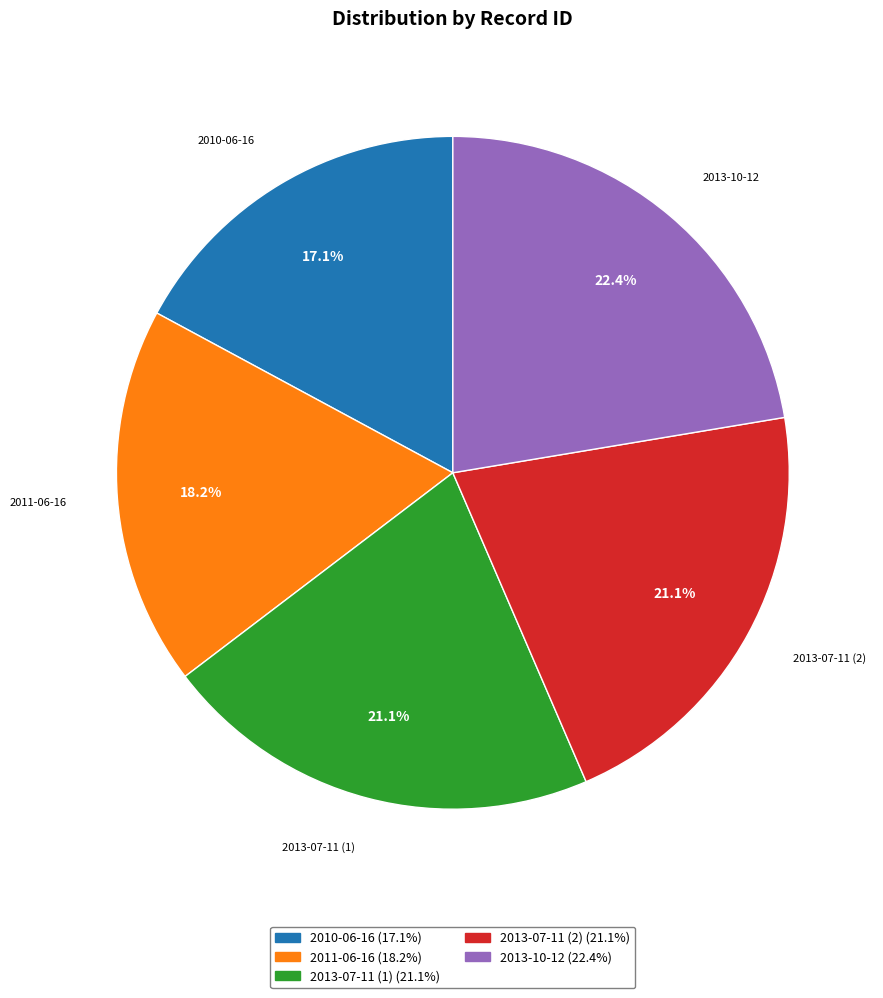

To the nearest percent, what is the average slice percentage?

20%